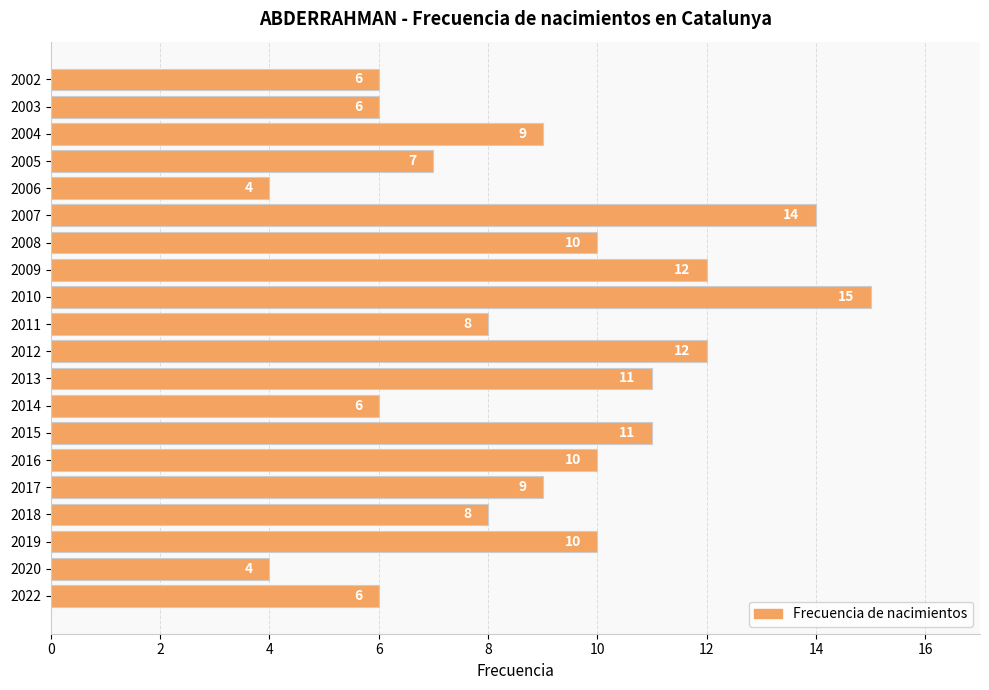

Which has a higher value, 2014 or 2010?

2010